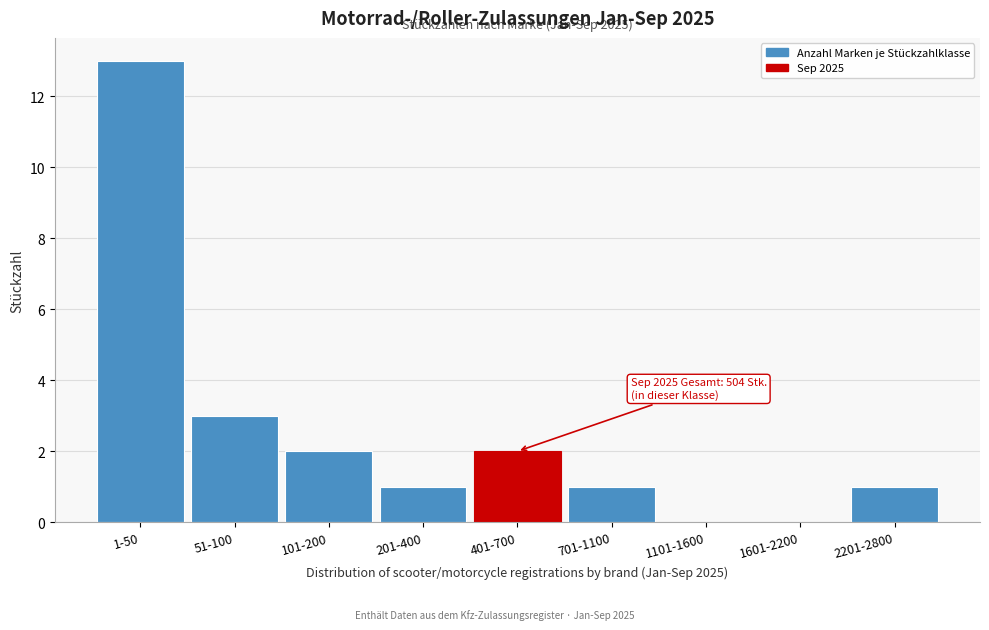

Reading right to left, what are all the values shown in this chart?

2201-2800=1	1601-2200=0	1101-1600=0	701-1100=1	401-700=2	201-400=1	101-200=2	51-100=3	1-50=13